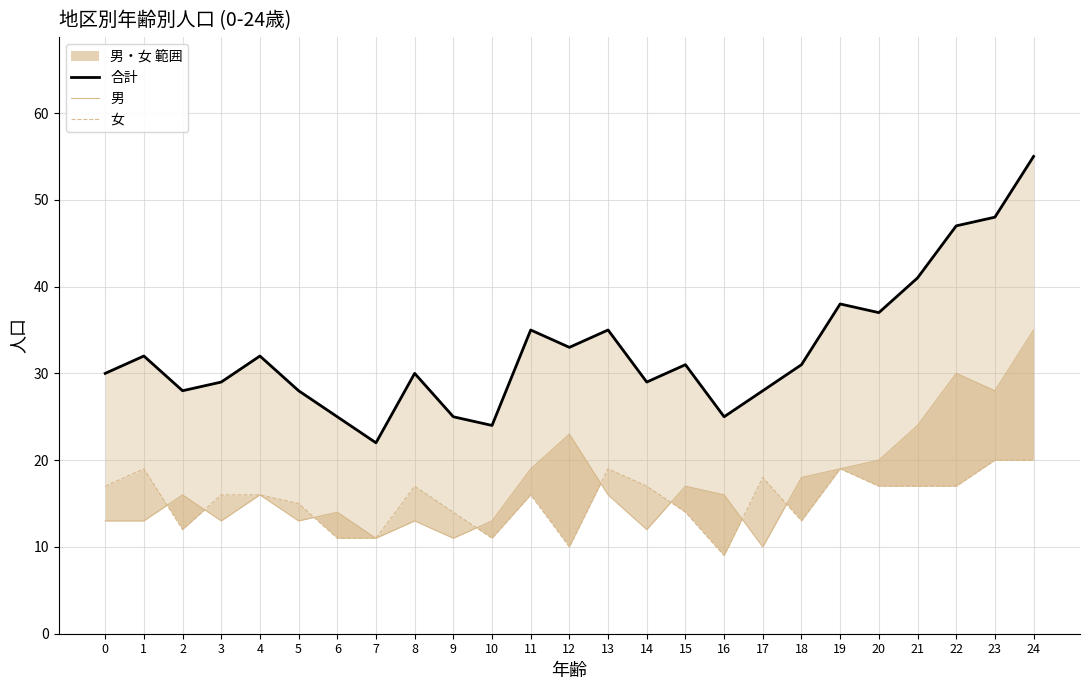

What is the difference between the maximum and second lowest values in the 女 series?

10